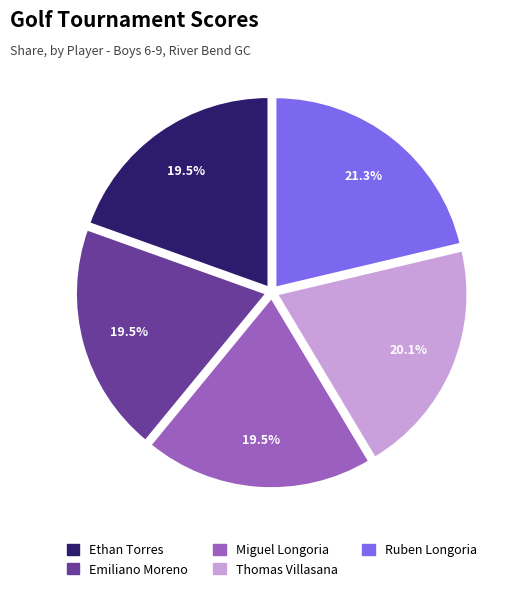

To the nearest percent, what portion does Ruben Longoria represent?

21%